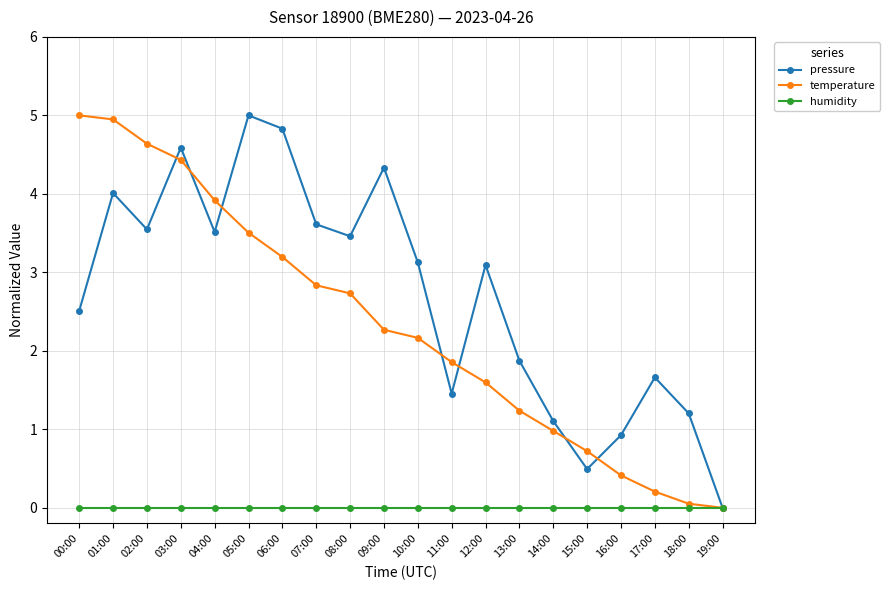

What is the label of the 20th point from the left?

19:00